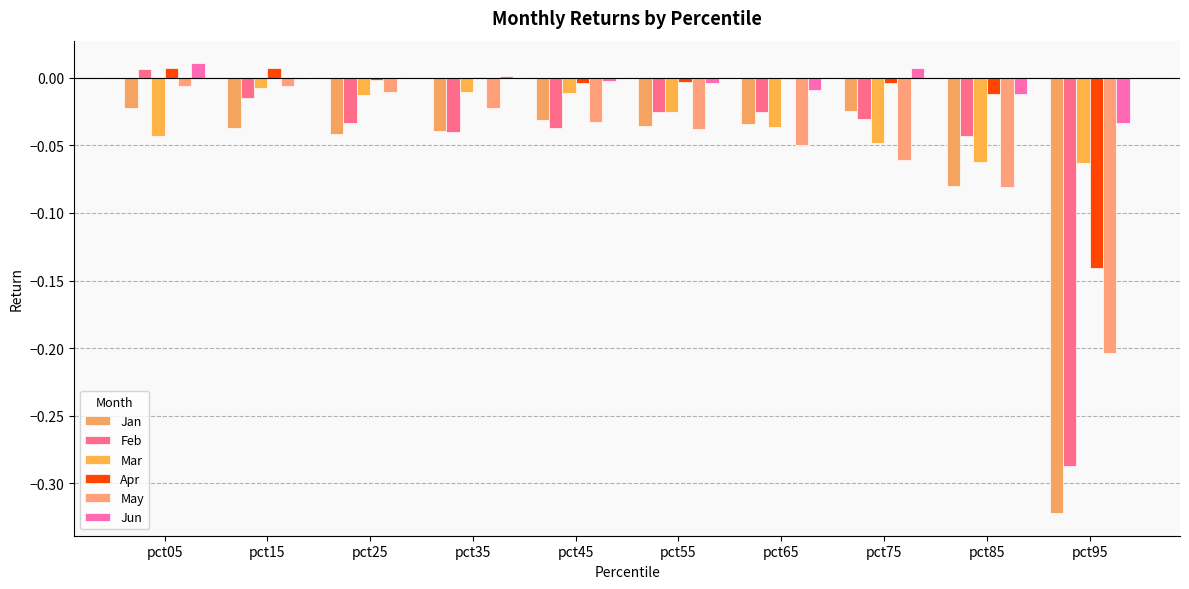

What is the lowest value of the May series?

-0.2